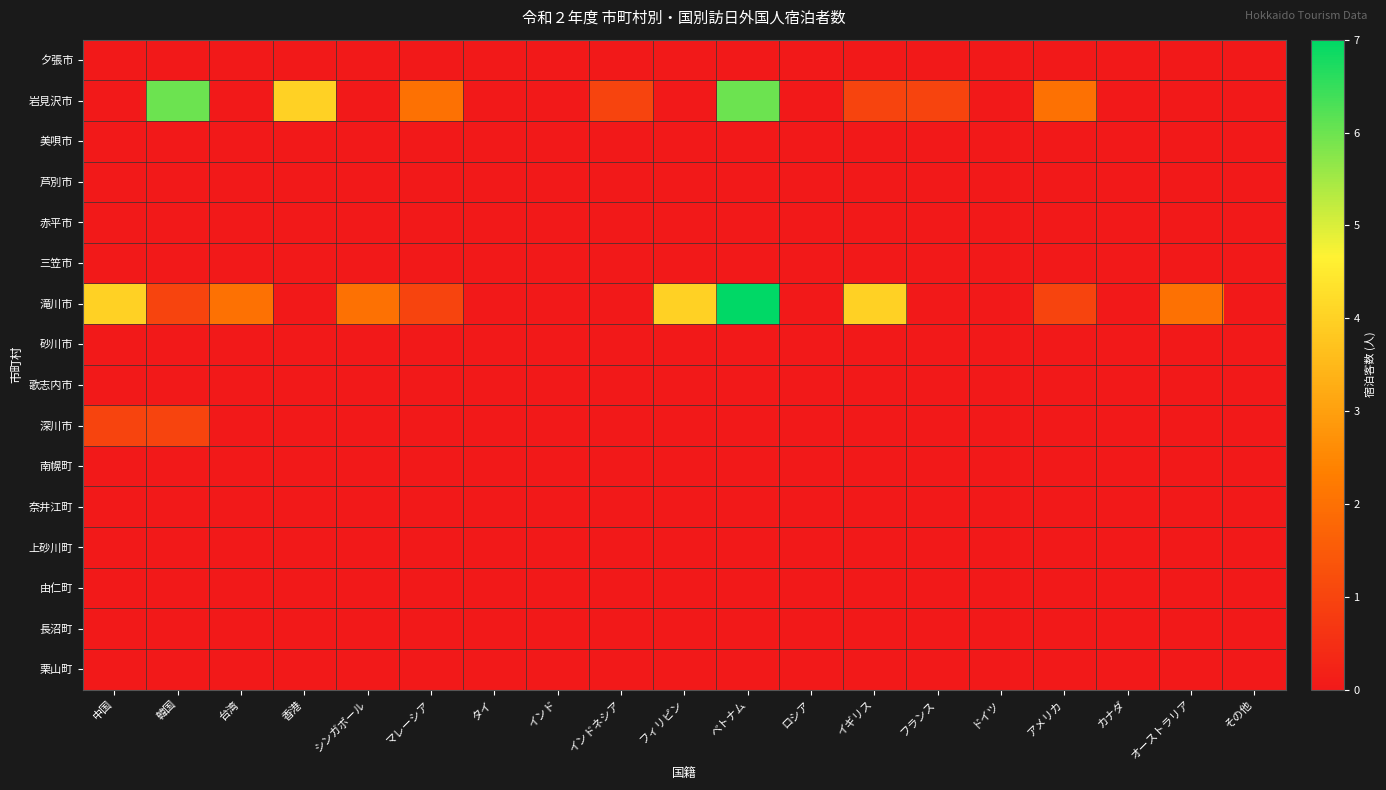

Between マレーシア and ロシア, which series saw the biggest shift?

岩見沢市